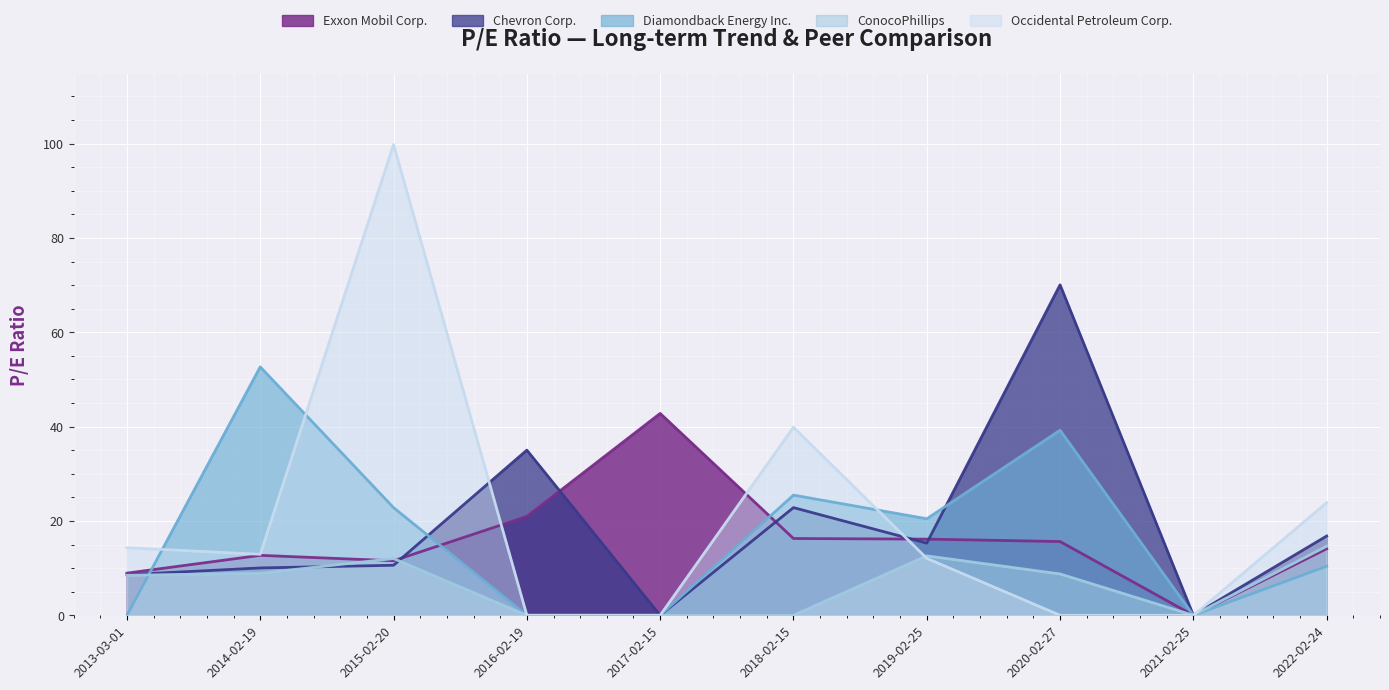

What is the greatest value displayed?

99.8